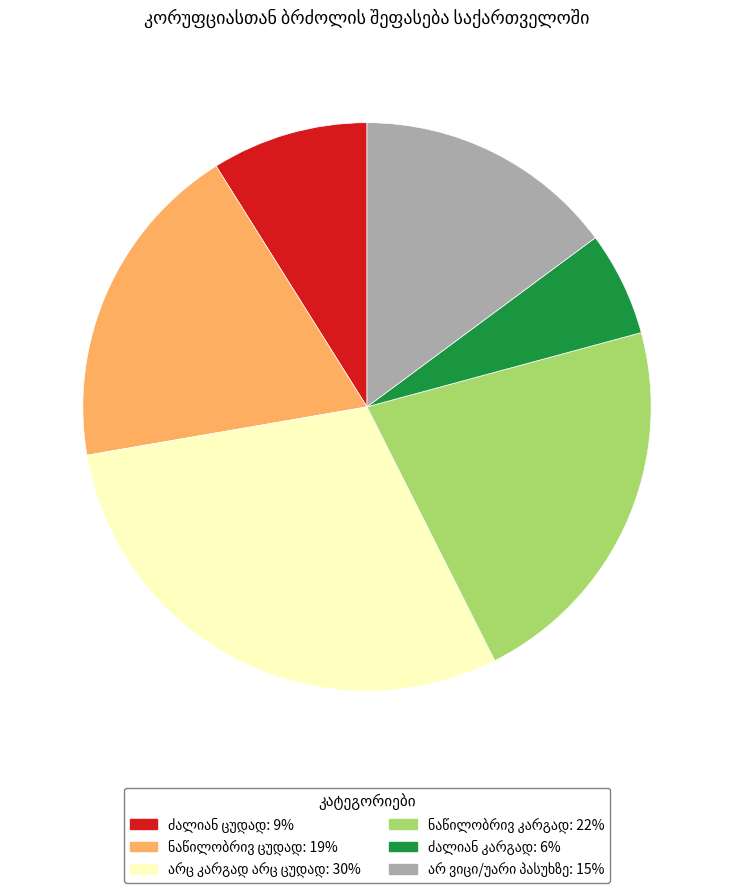

Does any single category account for the majority?

No